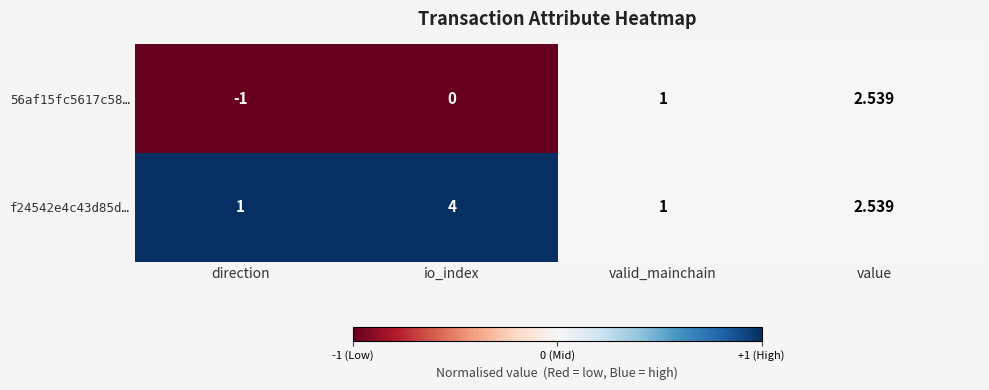

Rank the categories by 56af15fc5617c58… value from highest to lowest.

value, valid_mainchain, io_index, direction